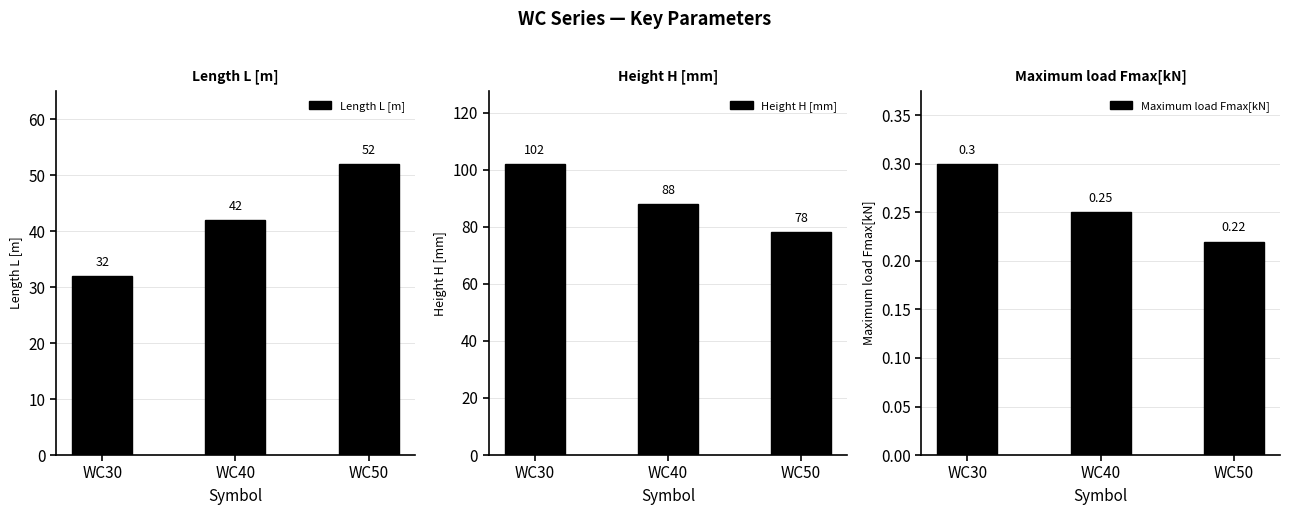

Reading left to right, transcribe all the data shown in this chart.

Length L [m]: 32.0	42.0	52.0
Height H [mm]: 102.0	88.0	78.0
Maximum load Fmax[kN]: 0.3	0.2	0.2